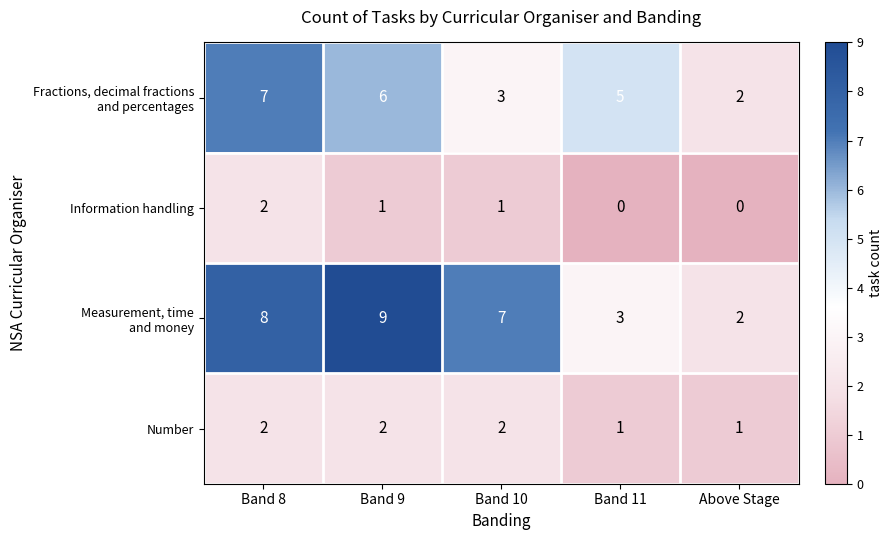

Count the Number values in the range 1 to 2.

5